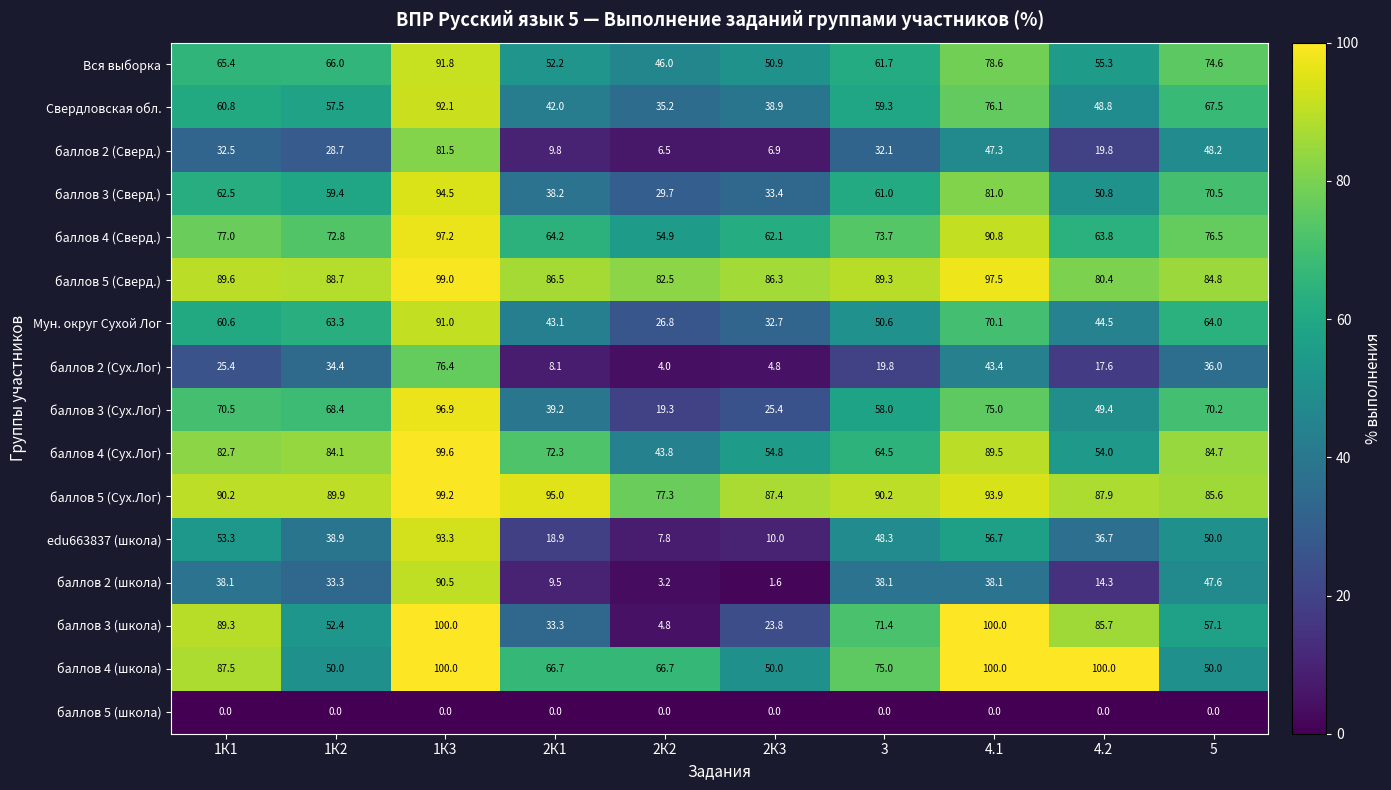

Rank the categories by баллов 4 (Сух.Лог) value from lowest to highest.

2К2, 4.2, 2К3, 3, 2К1, 1К1, 1К2, 5, 4.1, 1К3